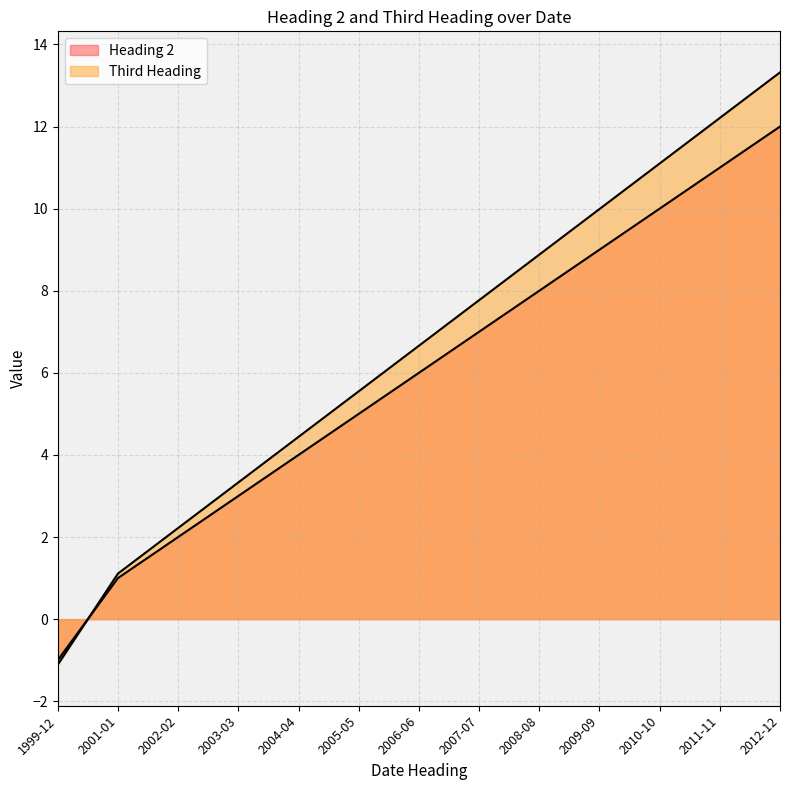

What is the smallest value displayed?

-1.1